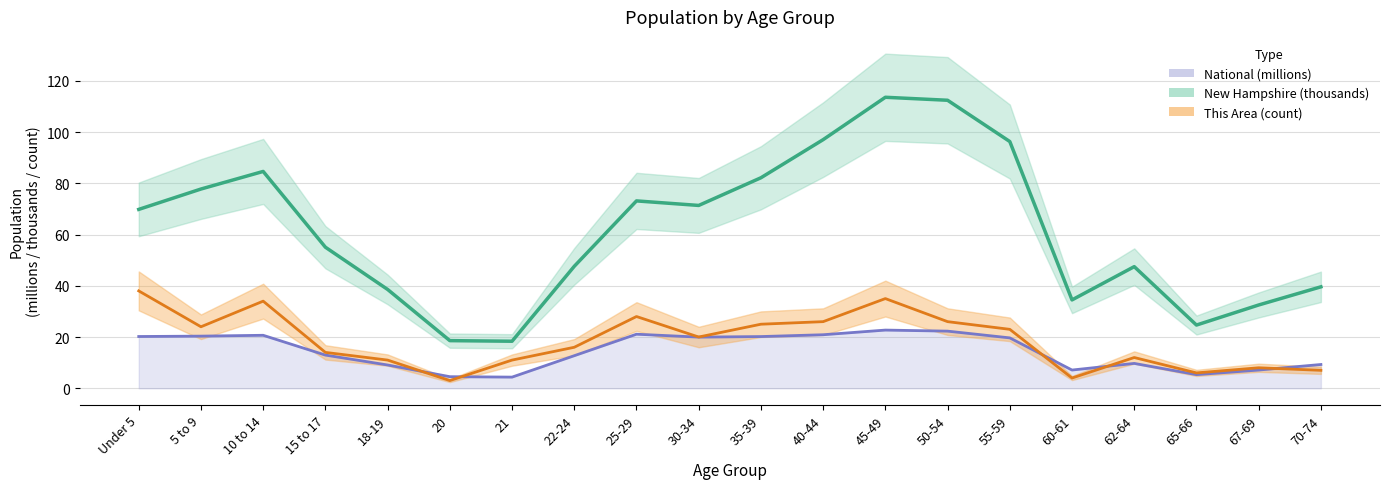

The value of New Hampshire at 25-29 is 73.1. True or false?

True